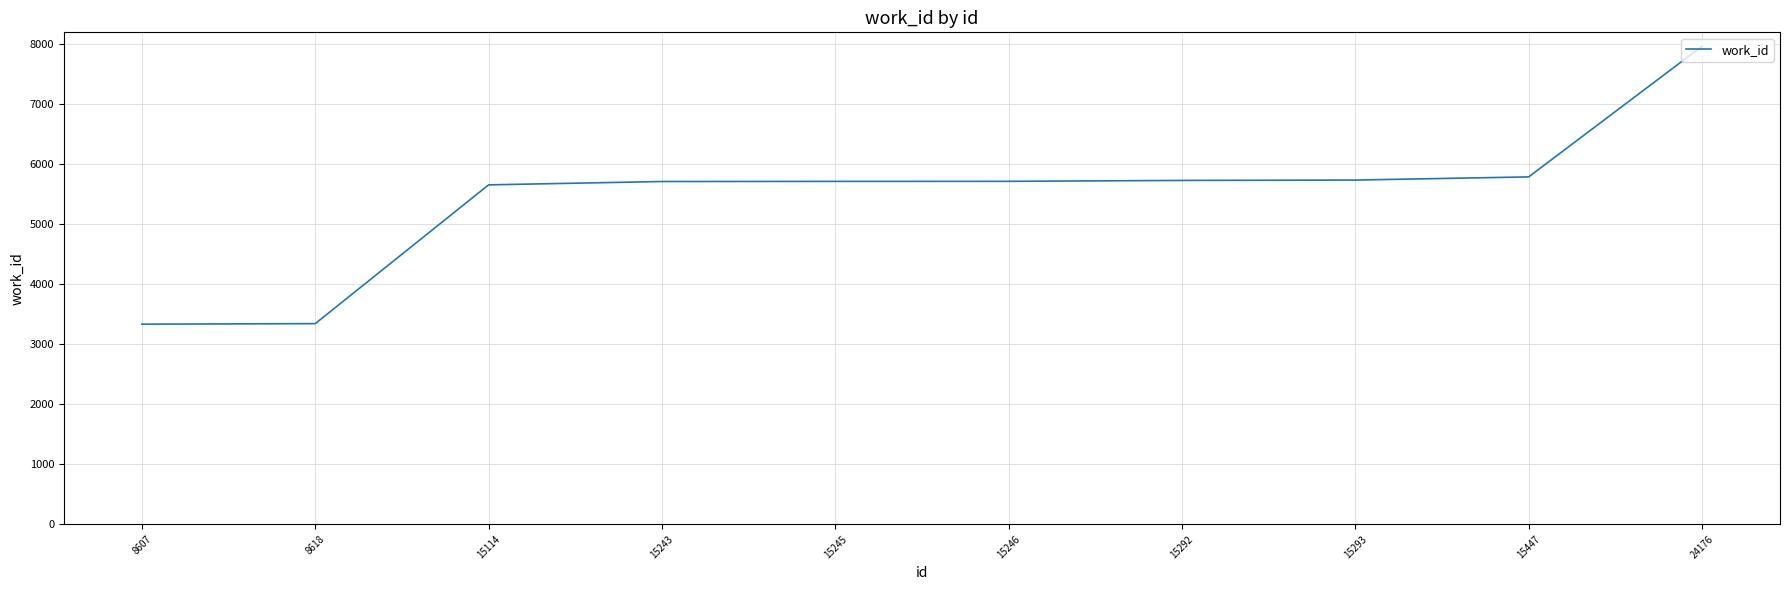

What is the ratio of the value at 15245 to the value at 15243?

1.0